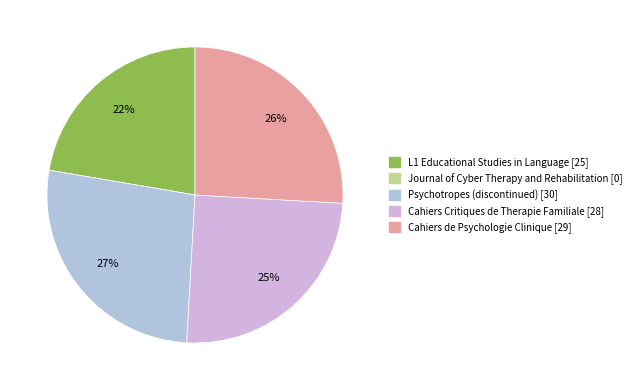

Which has a higher value, Journal of Cyber Therapy and Rehabilitation [0] or Psychotropes (discontinued) [30]?

Psychotropes (discontinued) [30]